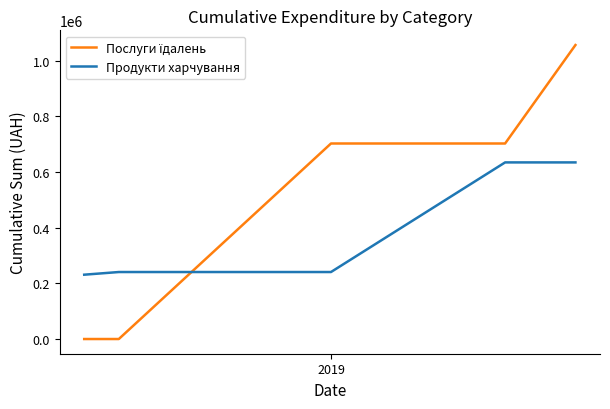

What is the greatest value displayed?

1055796.2